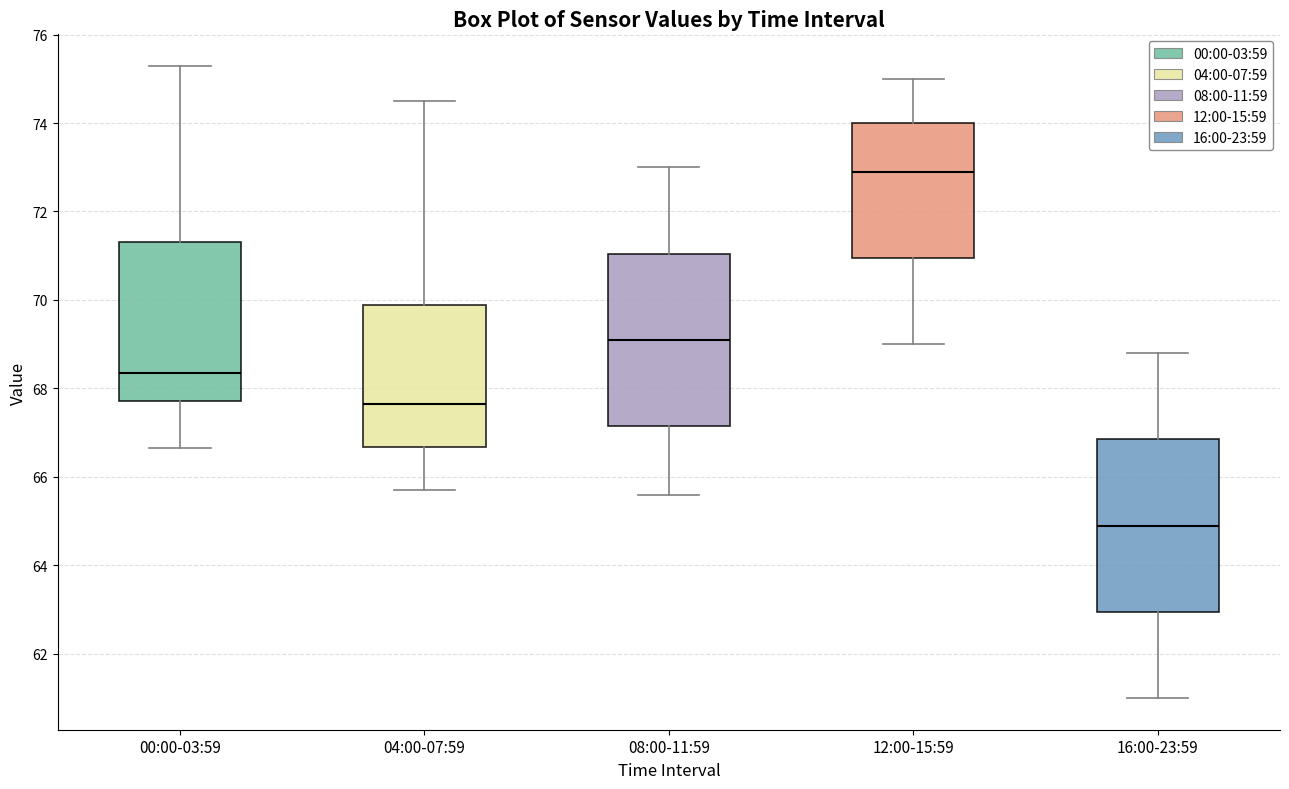

Reading left to right, transcribe this box plot: for each box, give where its median line is, the range the box spans, and where its two whiskers end, as read against the y-axis. The values are not printed on the chart, so give them approximately, as read against the axis.

00:00-03:59: median 68.4, box 67.8 to 71.4, whiskers 66.6 to 75.2
04:00-07:59: median 67.6, box 66.6 to 69.8, whiskers 65.8 to 74.6
08:00-11:59: median 69.2, box 67.2 to 71.0, whiskers 65.6 to 73.0
12:00-15:59: median 73.0, box 71.0 to 74.0, whiskers 69.0 to 75.0
16:00-23:59: median 65.0, box 63.0 to 66.8, whiskers 61.0 to 68.8